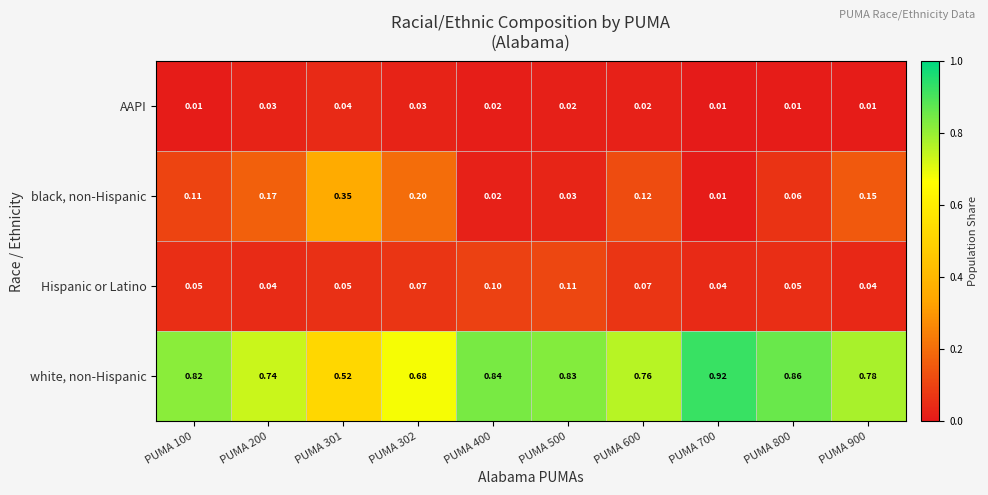

Between PUMA 500 and PUMA 600, which series saw the biggest shift?

black, non-Hispanic